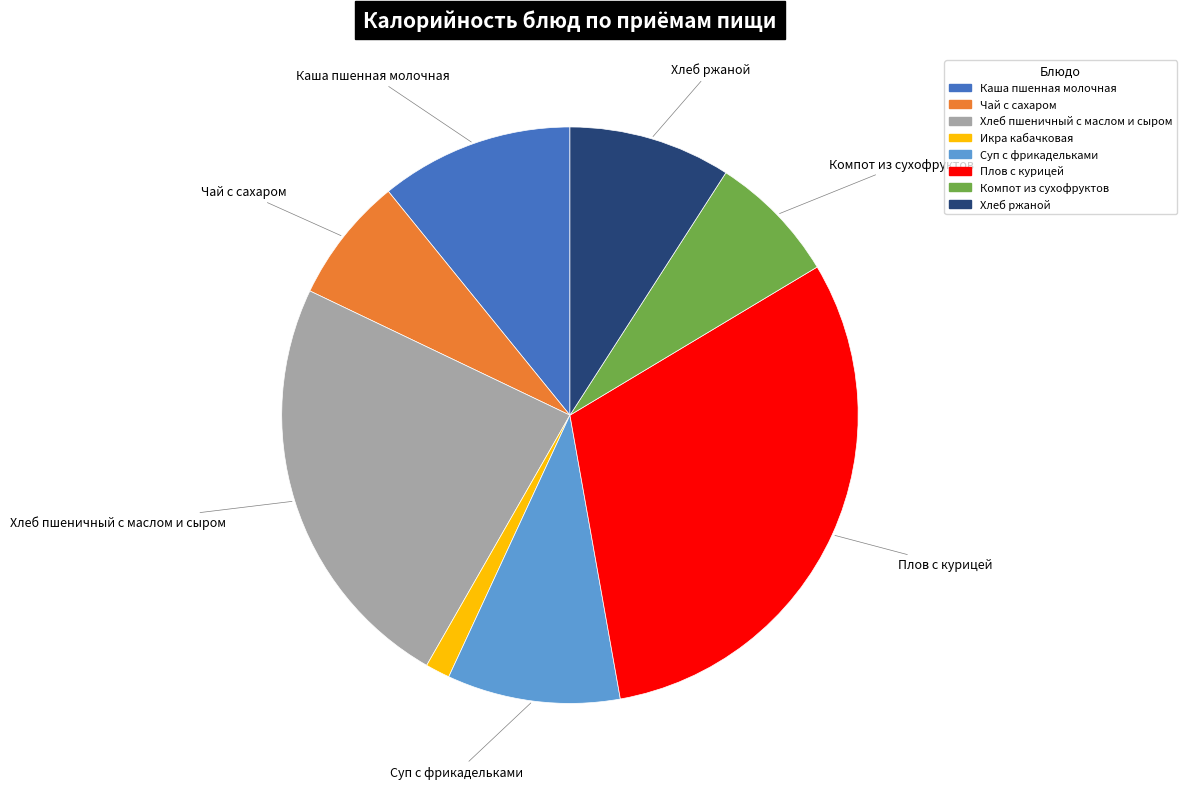

Does Икра кабачковая represent more than half of the total?

No